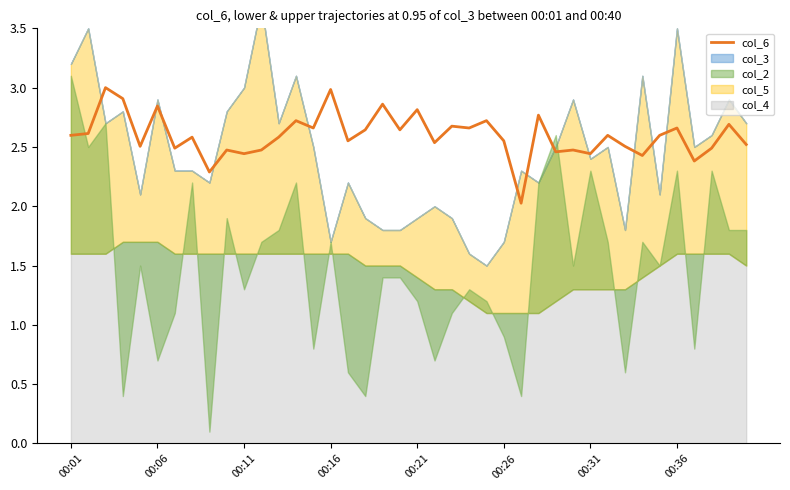

Where is the data nearest to the value 2?

26